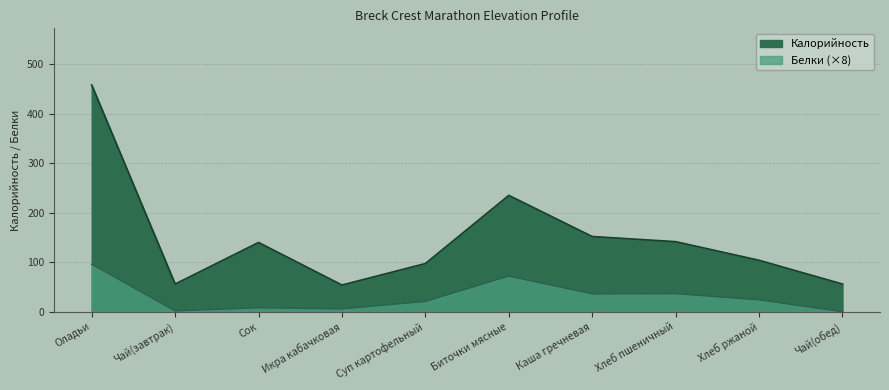

True or false: Белки and Калорийность cross at least once.

False